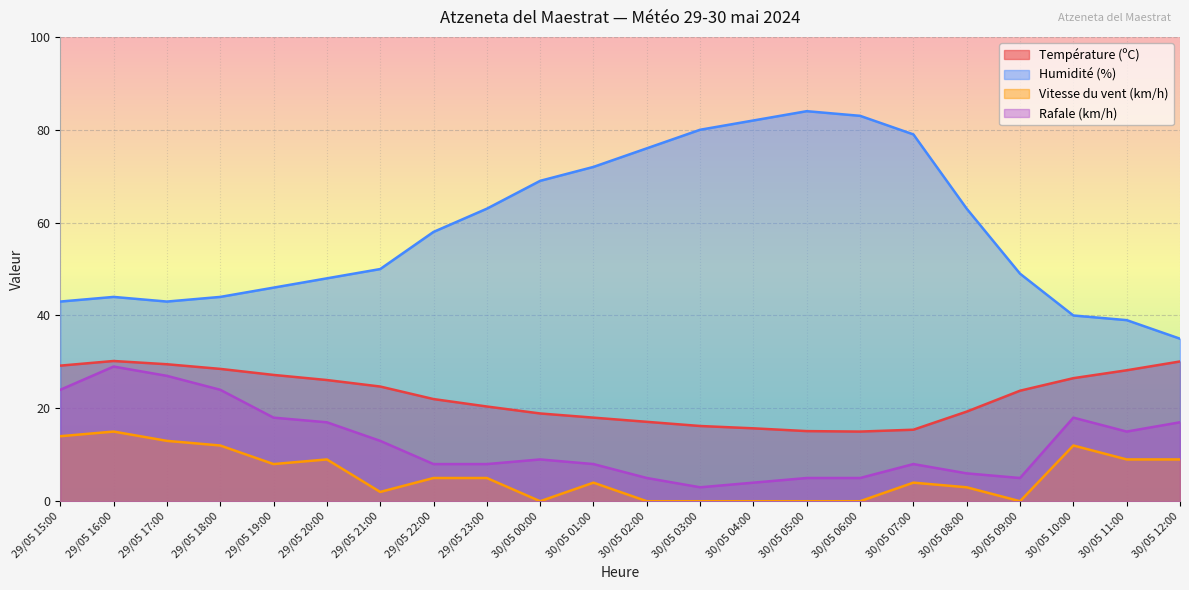

True or false: Vitesse du vent (km/h) and Rafale (km/h) cross at least once.

False